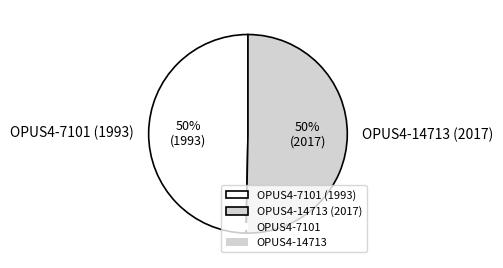

Is the sum of OPUS4-14713 (2017) and OPUS4-7101 (1993) greater than half?

Yes